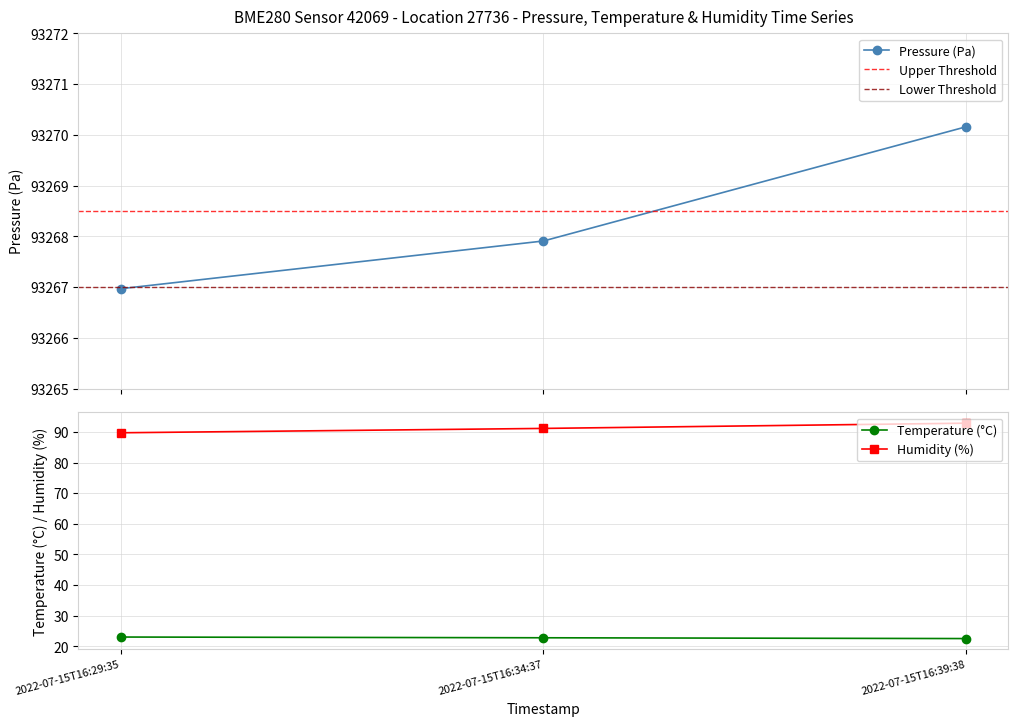

What is the label of the 1st point from the left?

2022-07-15T16:29:35